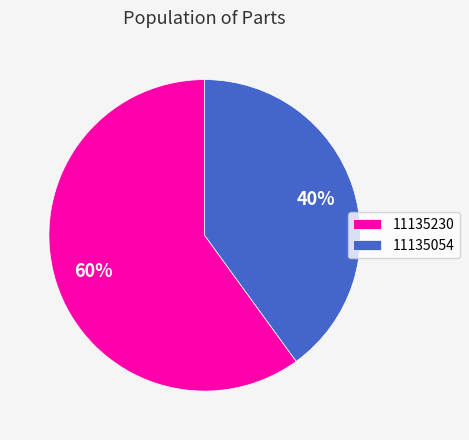

To the nearest percent, what percentage of the pie is 11135230?

60%